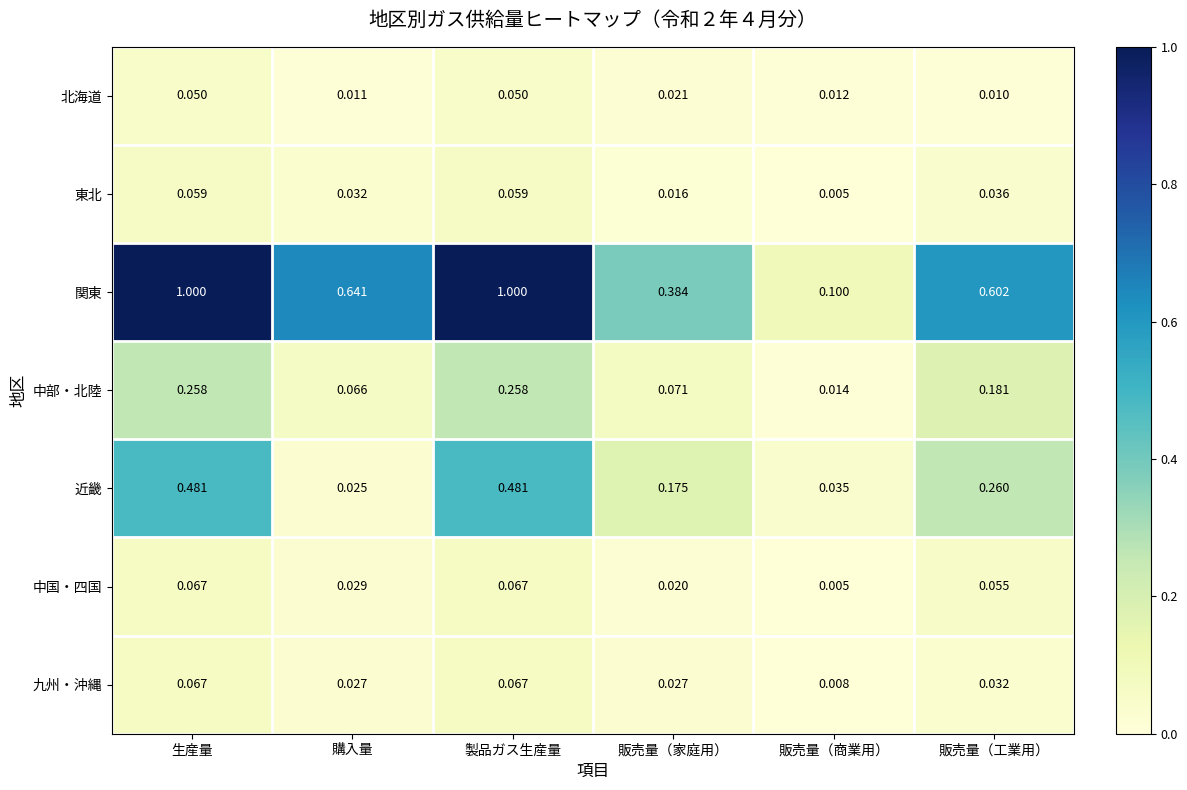

How many series are shown in this chart?

7